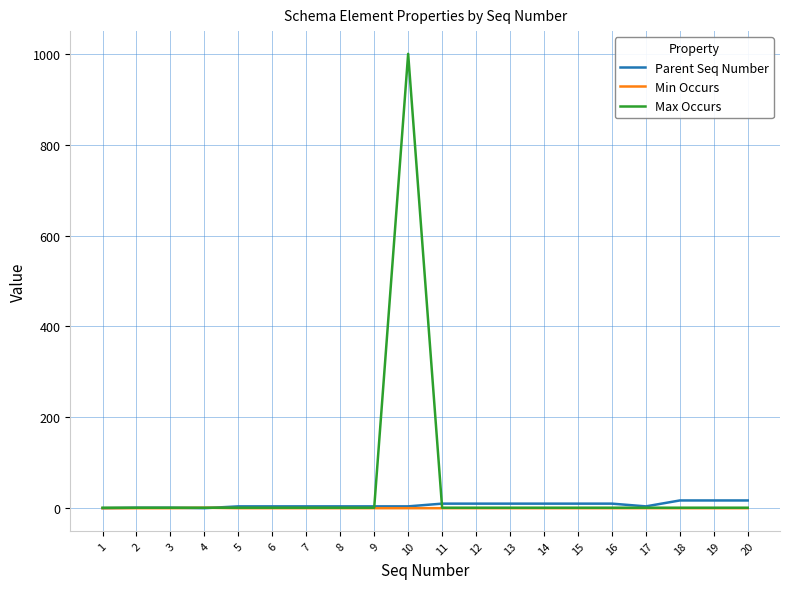

At which category is the sum across all series the highest?

10